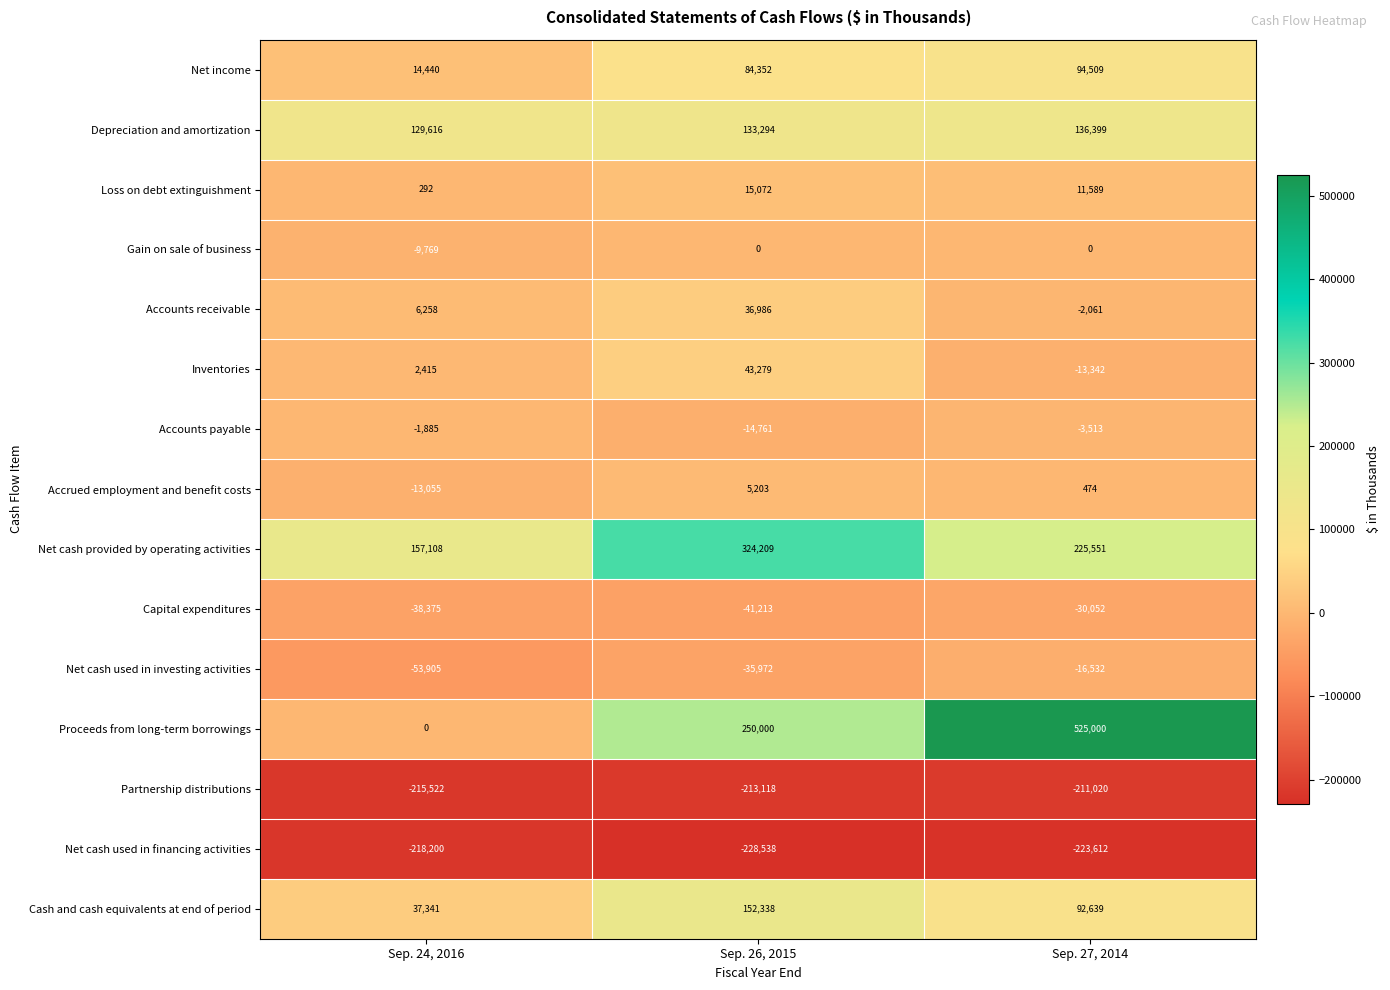

Rank the series by their maximum value, from highest to lowest.

Proceeds from long-term borrowings, Net cash provided by operating activities, Cash and cash equivalents at end of period, Depreciation and amortization, Net income, Inventories, Accounts receivable, Loss on debt extinguishment, Accrued employment and benefit costs, Gain on sale of business, Accounts payable, Net cash used in investing activities, Capital expenditures, Partnership distributions, Net cash used in financing activities